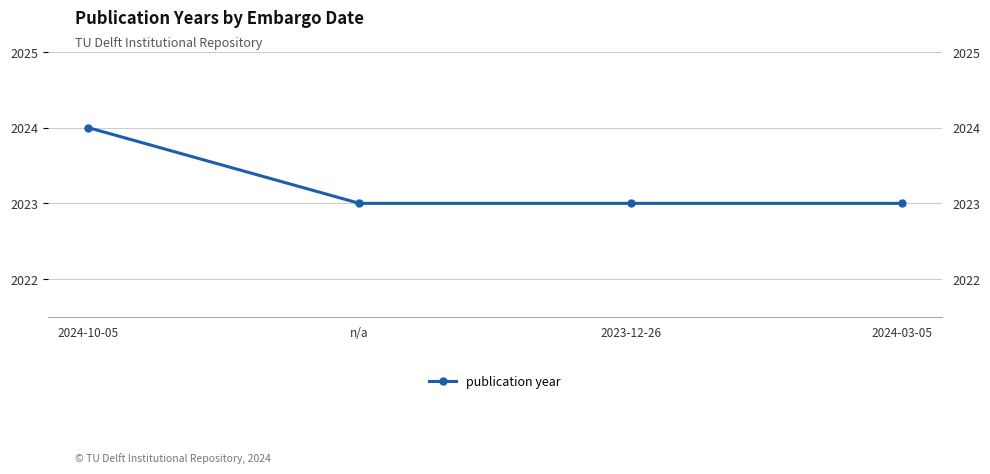

Rank the categories by value from highest to lowest.

2024-10-05, n/a, 2023-12-26, 2024-03-05